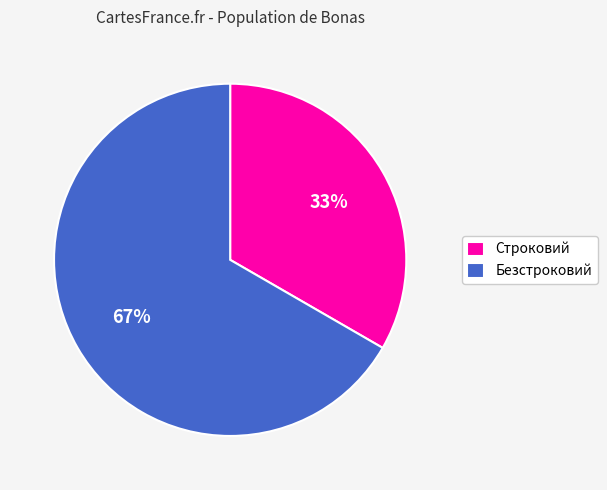

What is the ratio of the value at Безстроковий to the value at Строковий?

2.0